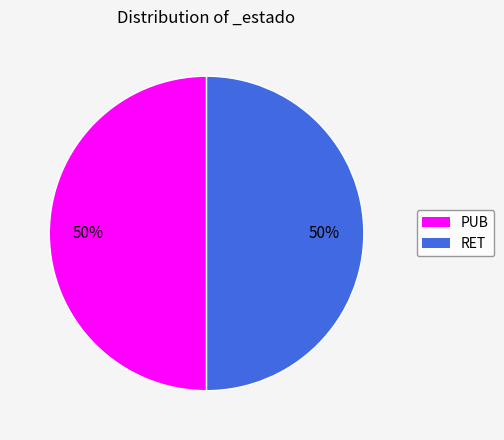

Approximately how many times larger is the value at RET compared to PUB?

1.0